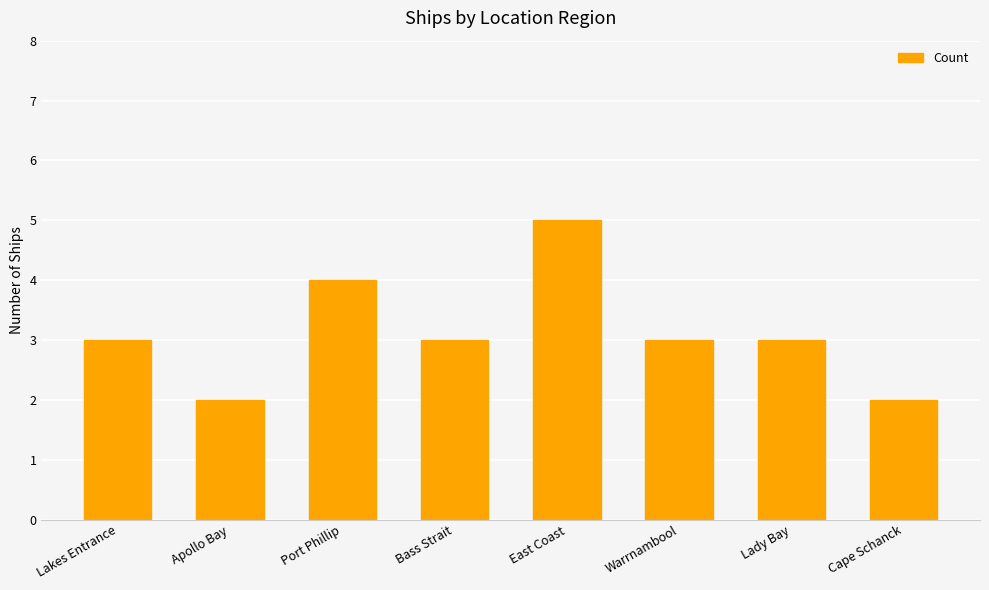

True or false: the data shows 1 at Cape Schanck.

False